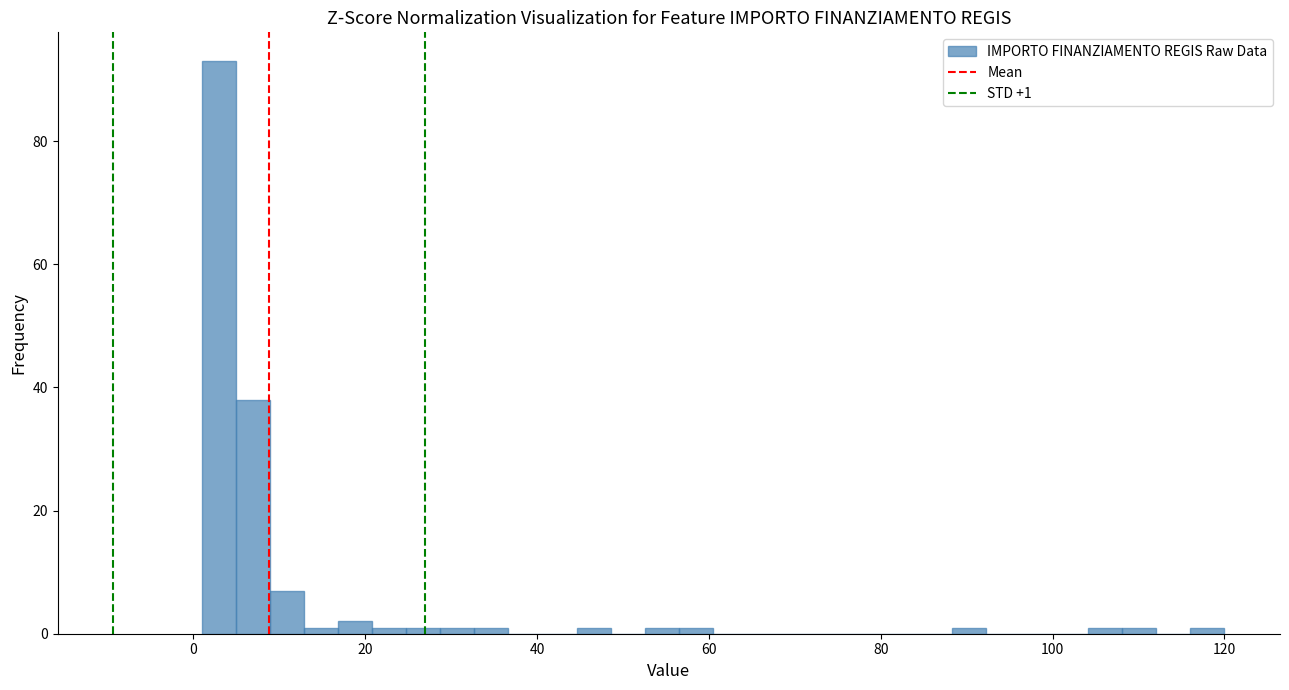

Around what value on the x-axis is the tallest bar? Give the approximate position of its centre, as read against the axis.

2